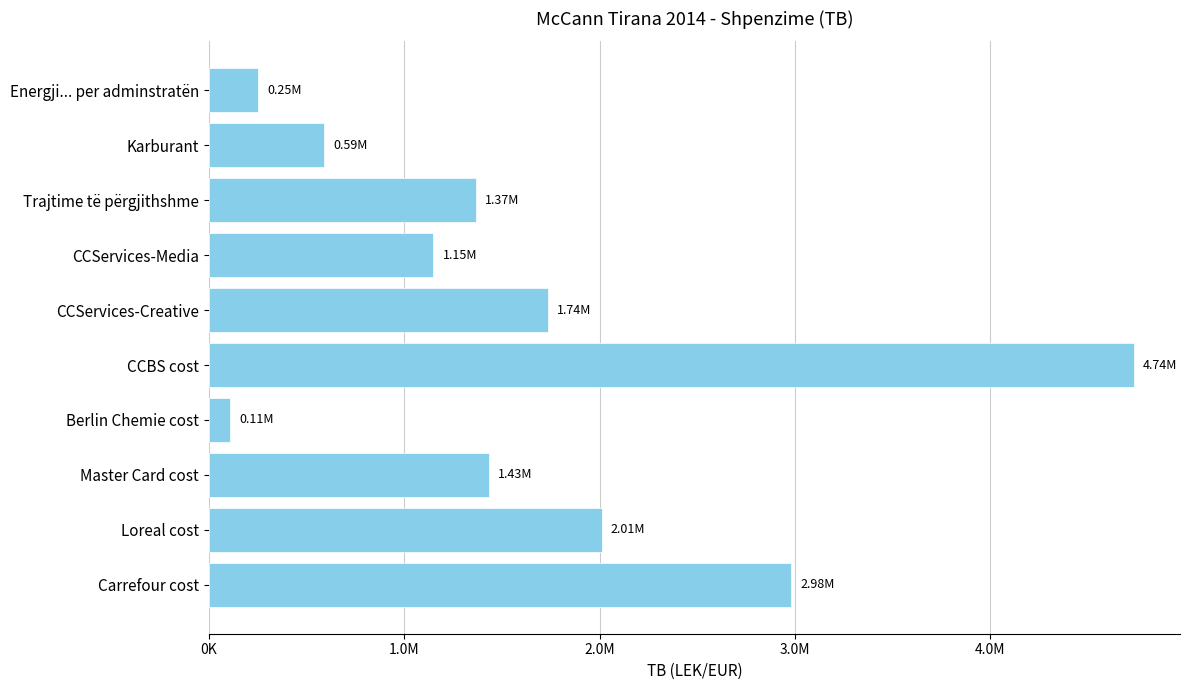

What is the maximum value shown in the chart?

4735066.9